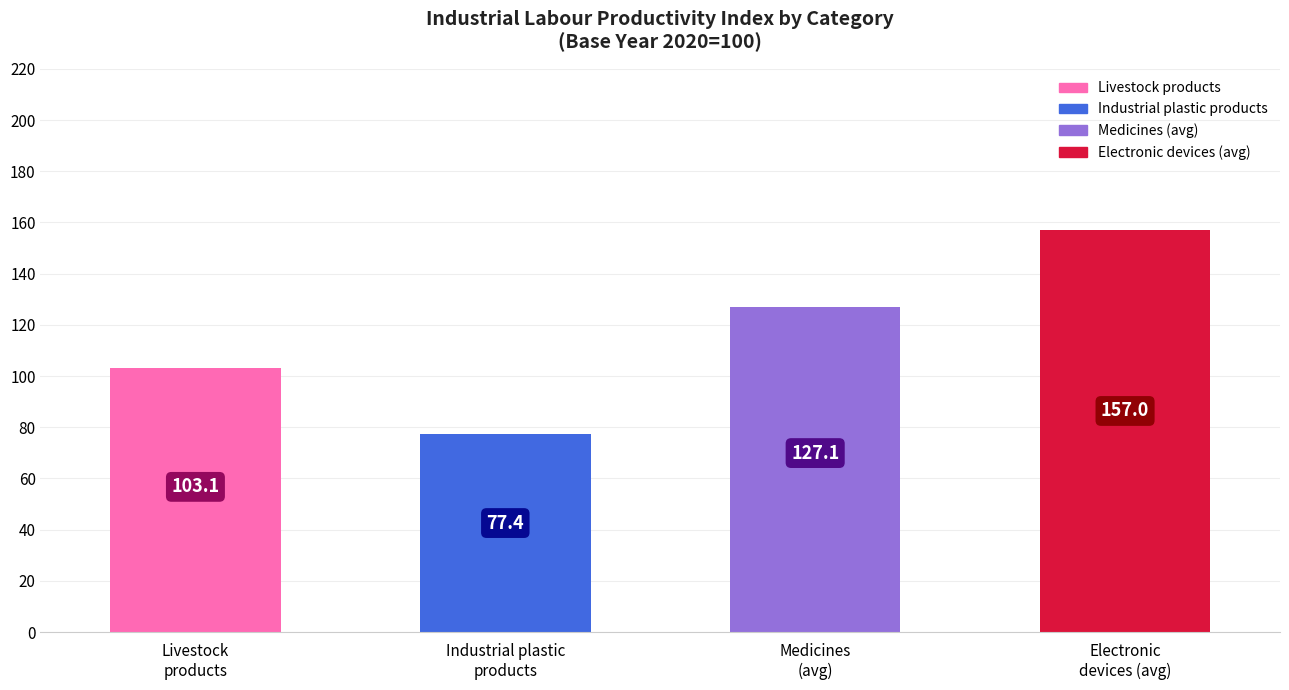

Reading left to right, list all the values displayed in this chart.

103.1	77.4	127.1	157.0